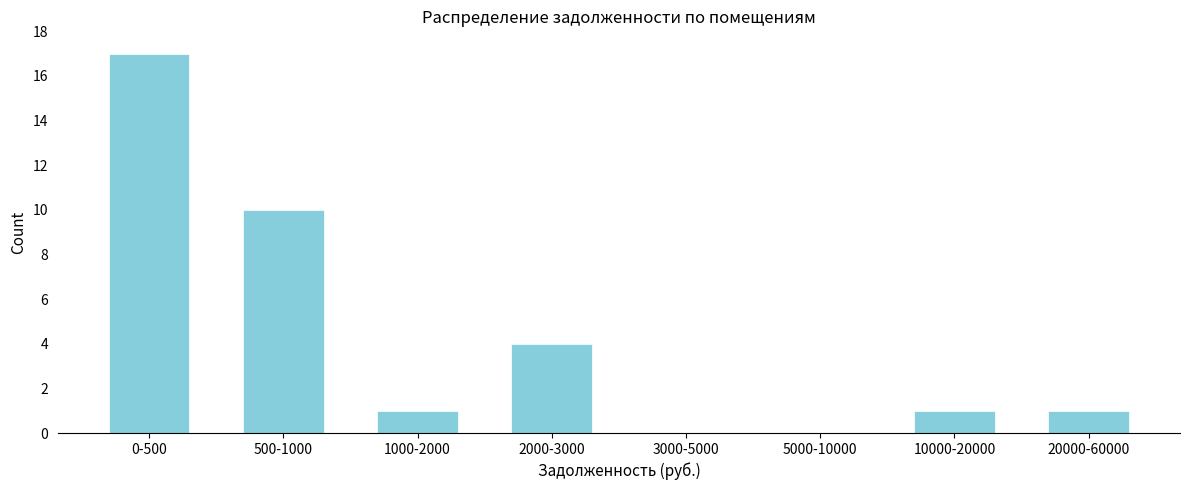

Reading right to left, transcribe all the data shown in this chart.

20000-60000=1	10000-20000=1	5000-10000=0	3000-5000=0	2000-3000=4	1000-2000=1	500-1000=10	0-500=17